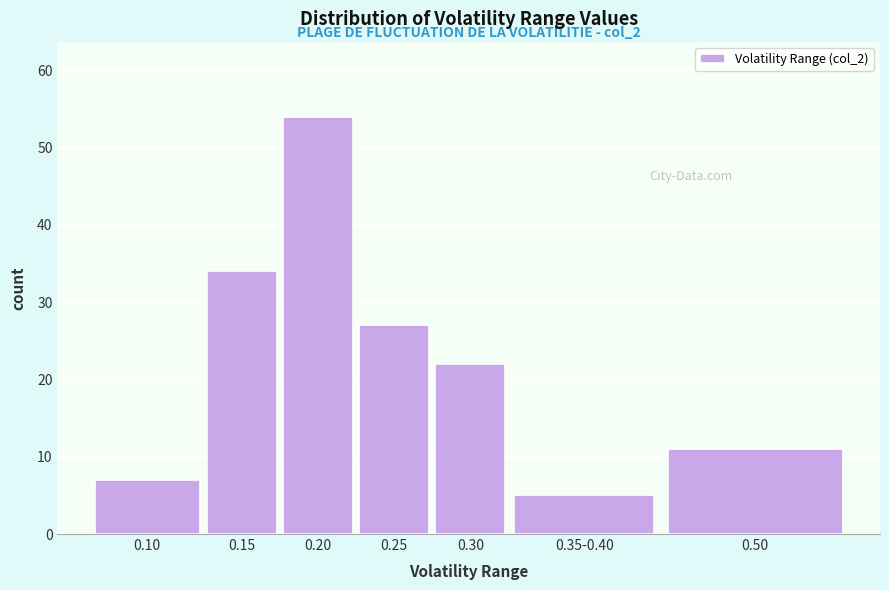

Reading left to right, extract all data points from this chart.

7	34	54	27	22	5	11